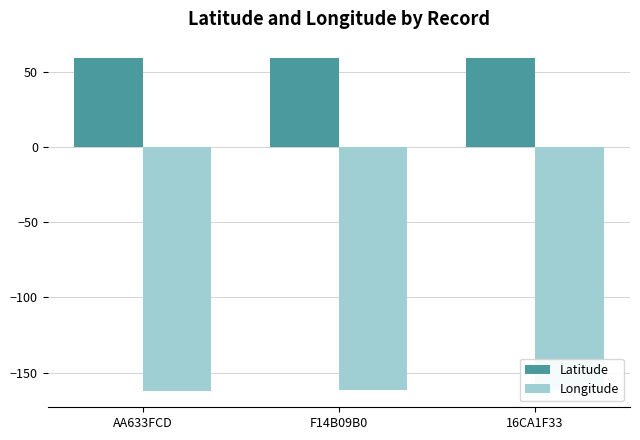

At which category is the sum across all series the highest?

F14B09B0